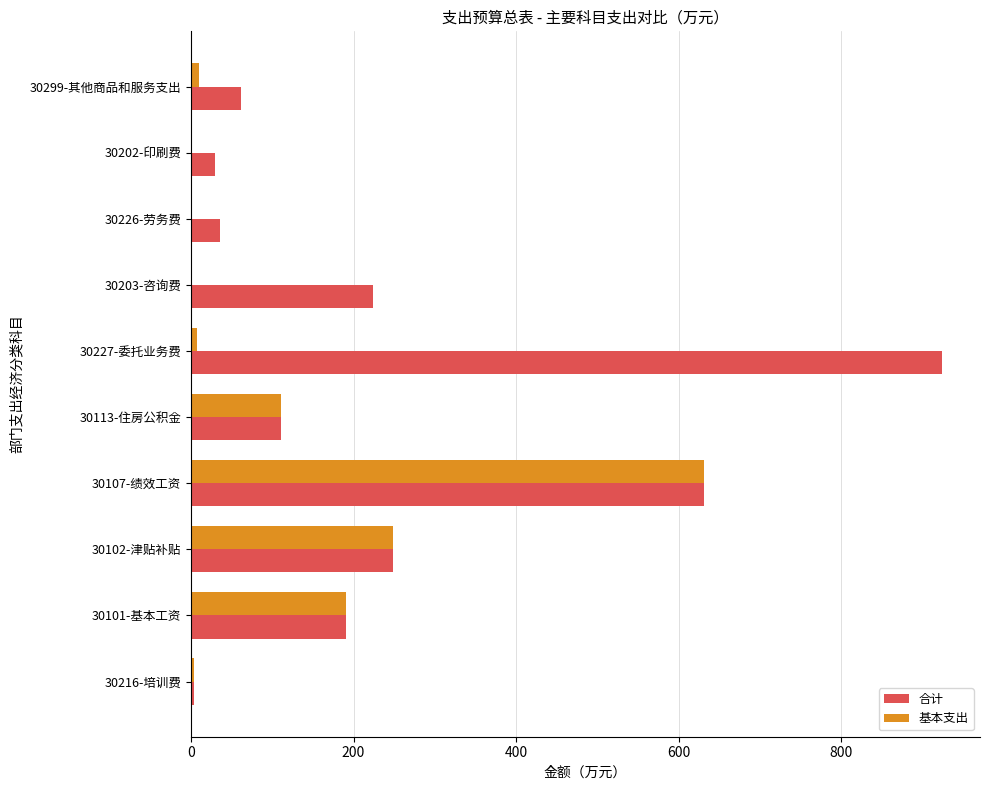

How many data points does each series have?

10